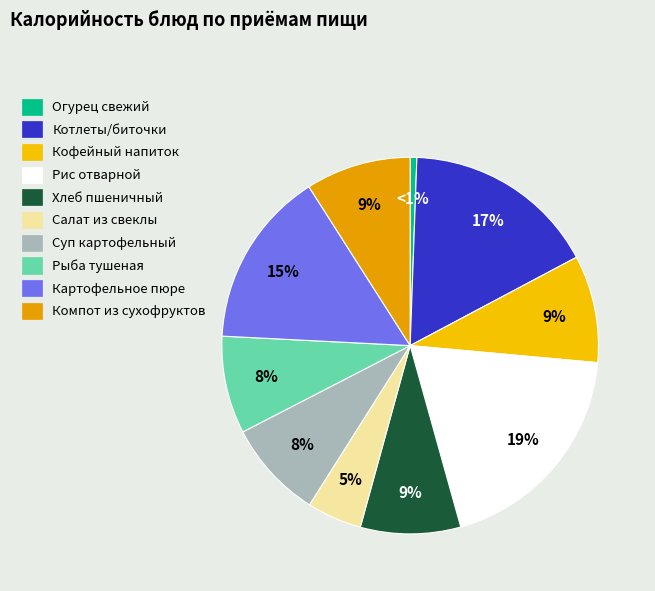

How much of the chart is everything except Хлеб пшеничный?

91.4%